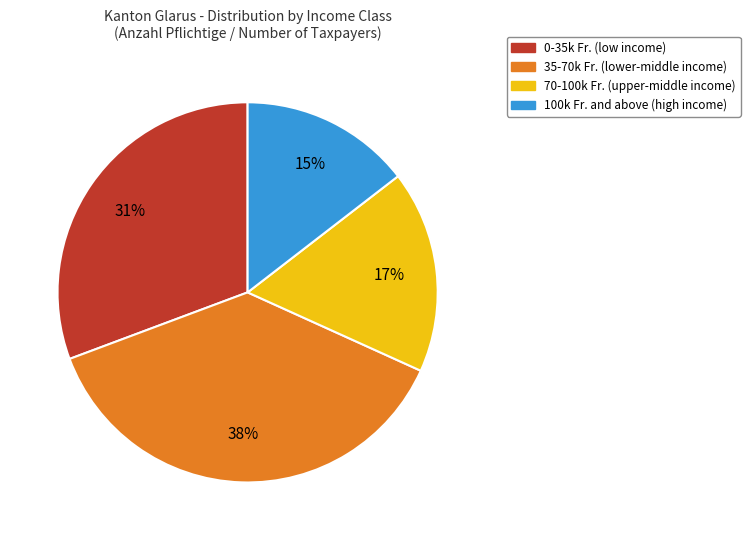

True or false: 35-70k Fr. (lower-middle income) accounts for 38% of the total.

True